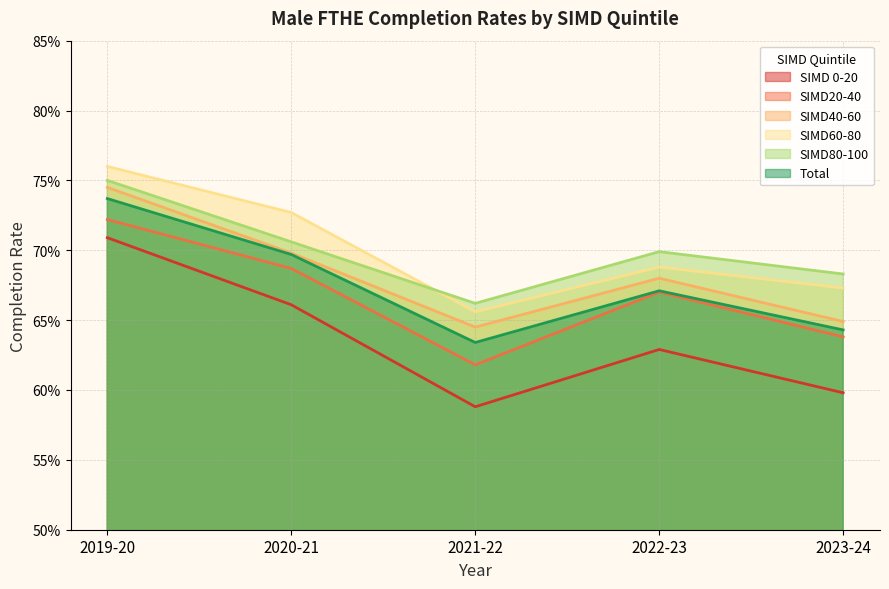

At which category does SIMD60-80 reach its first local peak?

2022-23